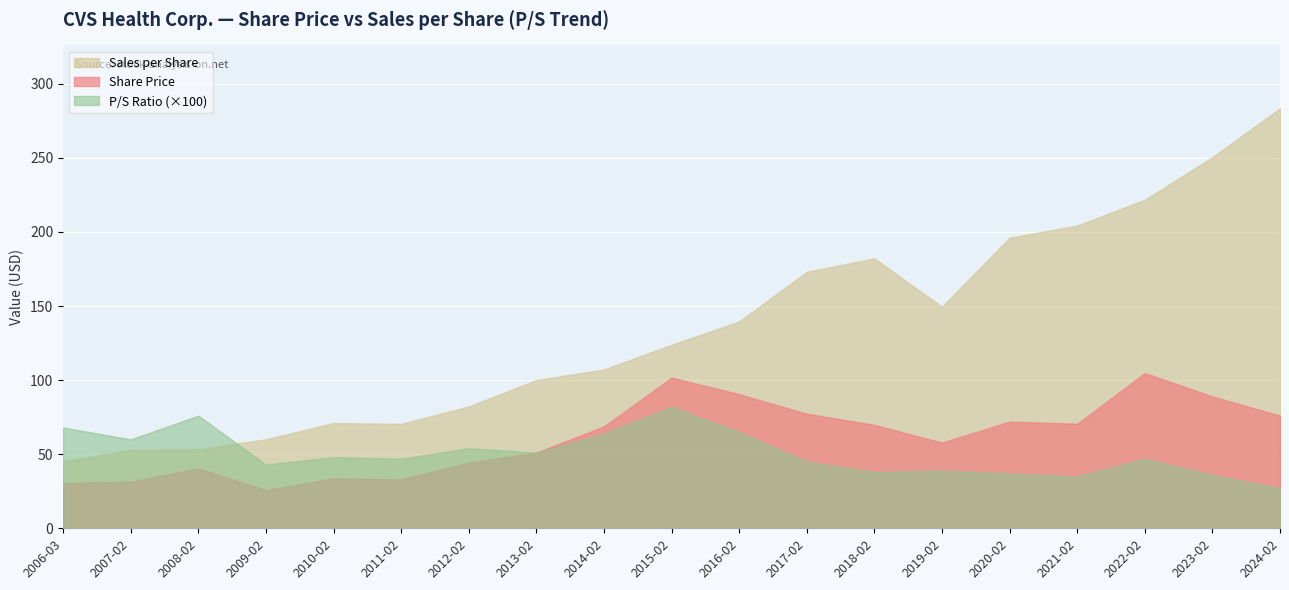

How many lines are shown in the chart?

3